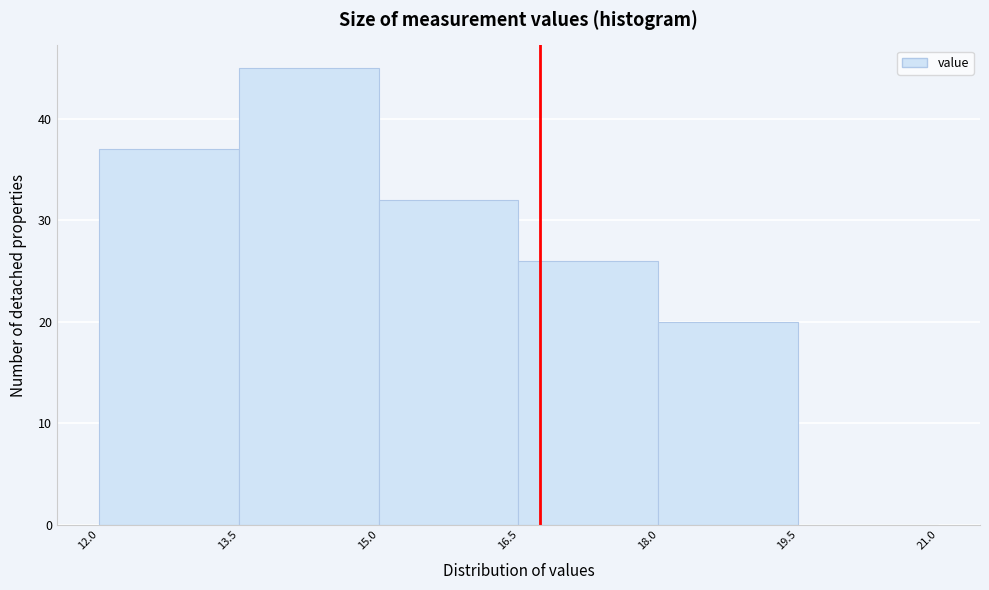

Over which range of the x-axis is the bar tallest?

13.5 to 15.0